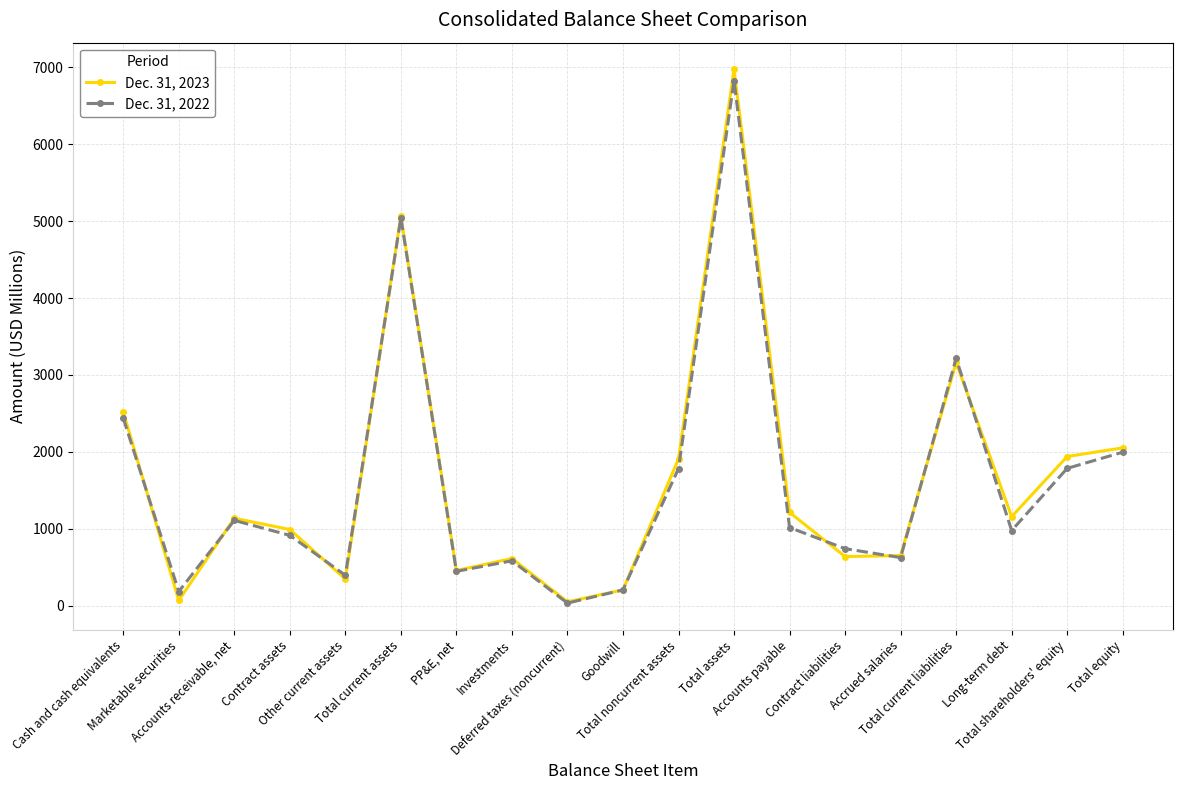

Where is Dec. 31, 2022 nearest to the value 3430?

Total current liabilities